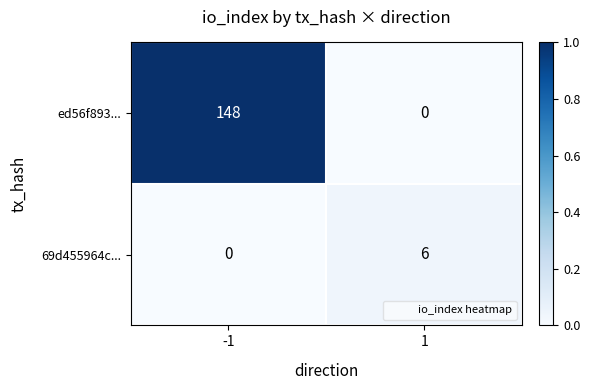

Is it true that ed56f893... equals 199 at -1?

False